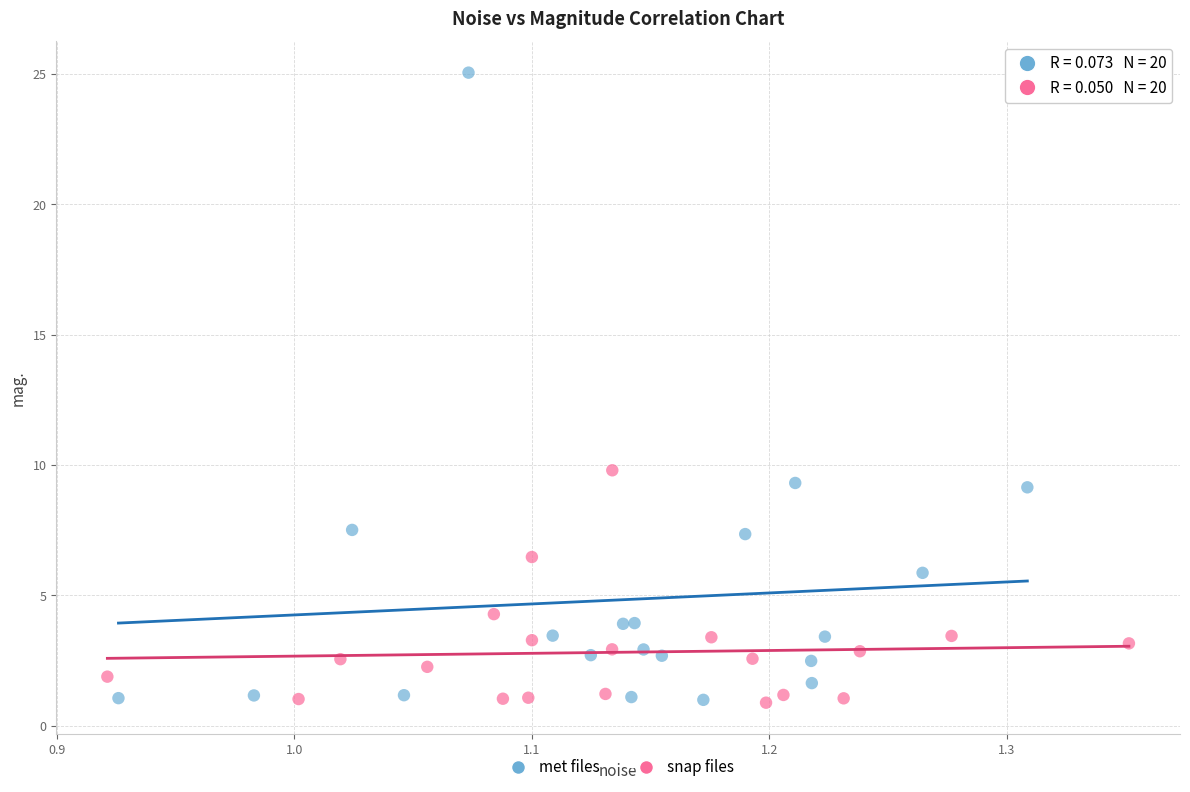

Which series has the largest Y range (max minus min)?

met files